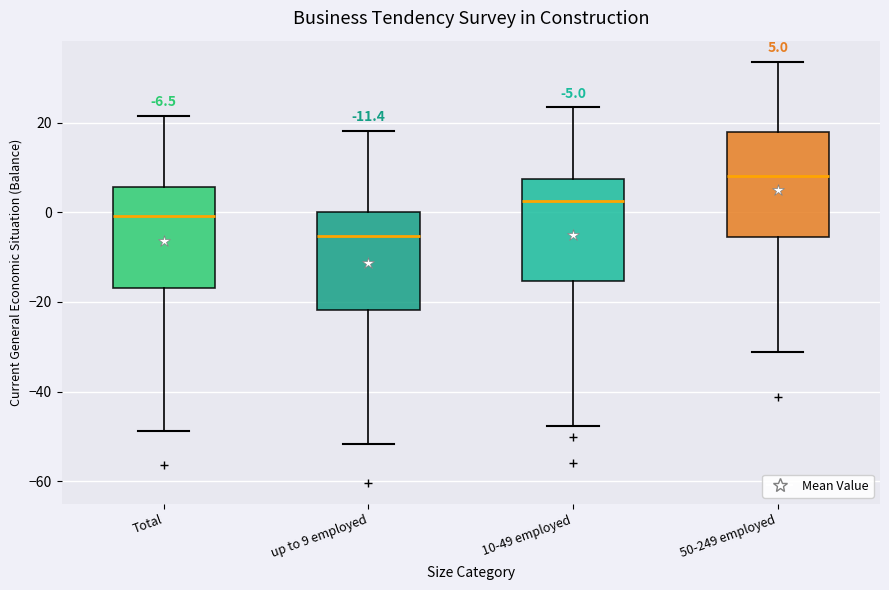

Which box's median line is the lowest?

up to 9 employed